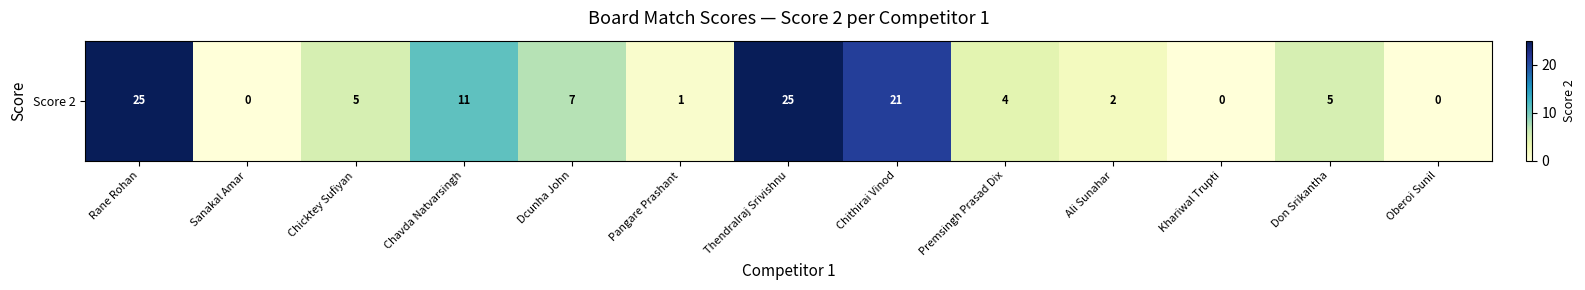

How many series are shown in this chart?

1